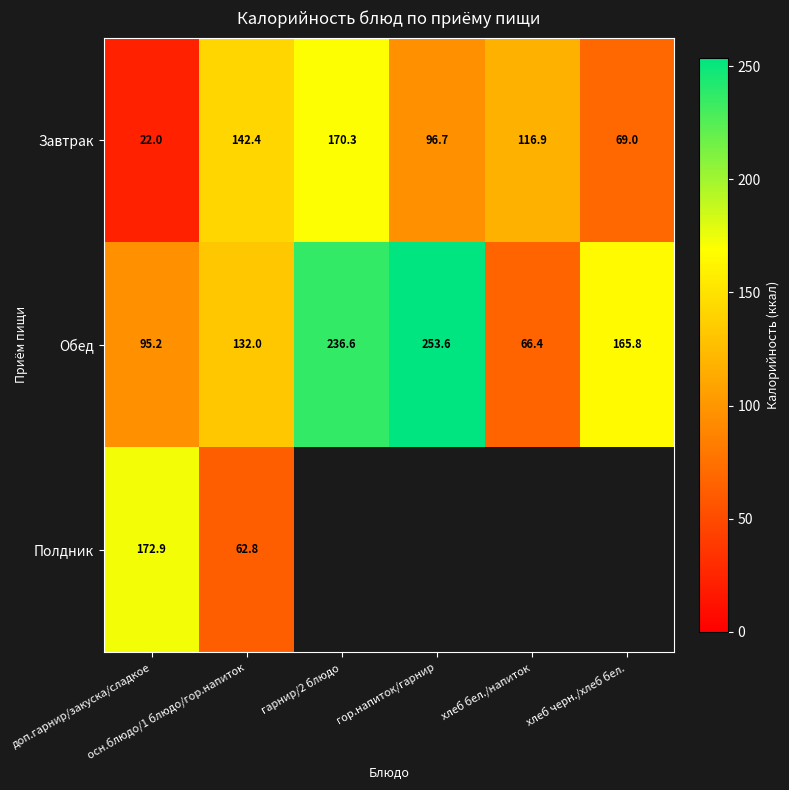

What is the difference between the second highest and minimum values in the Завтрак series?

120.4